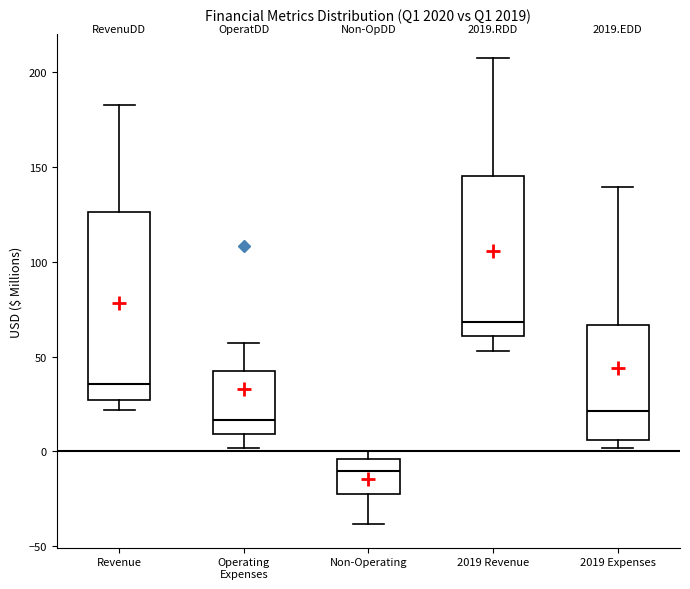

Where is the lower edge of the box for Operating Expenses on the y-axis? The values are not printed on the chart, so give them approximately, as read against the axis.

10